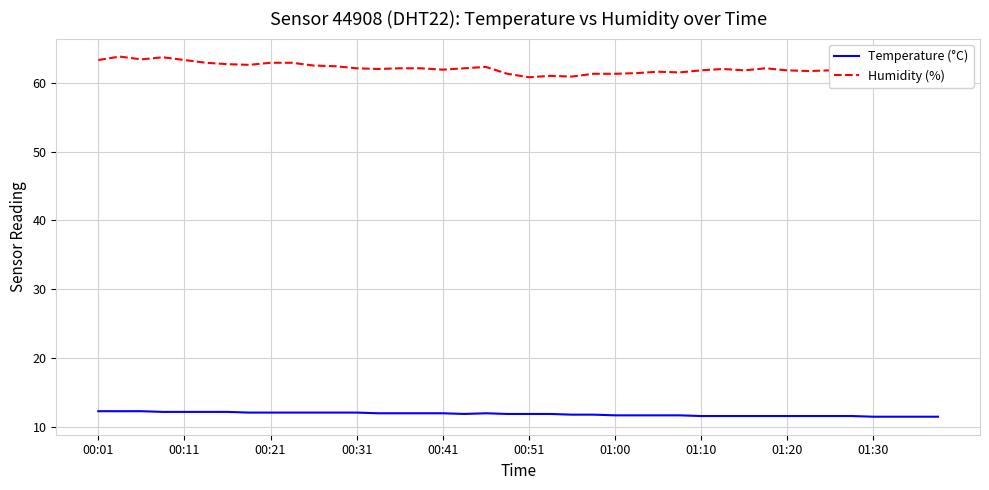

How many series are shown in this chart?

2